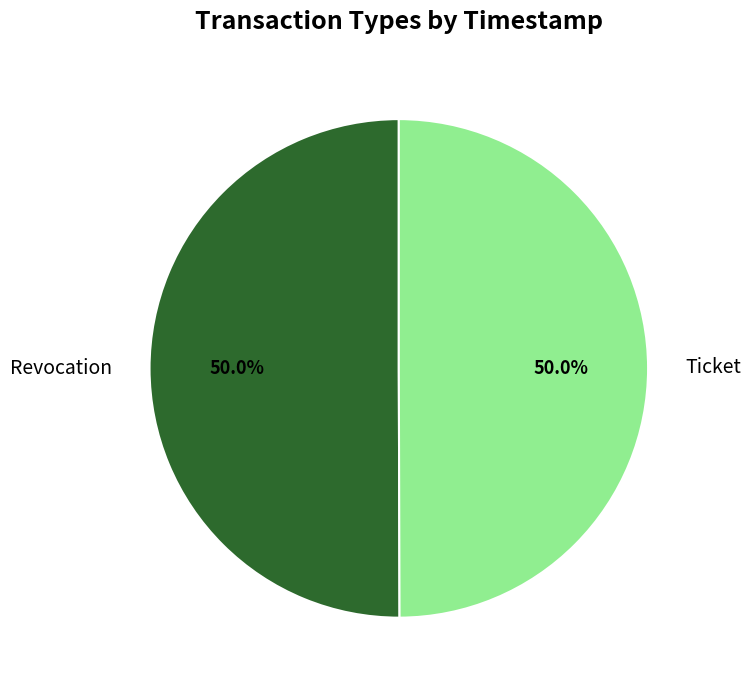

True or false: Revocation accounts for 41% of the total.

False